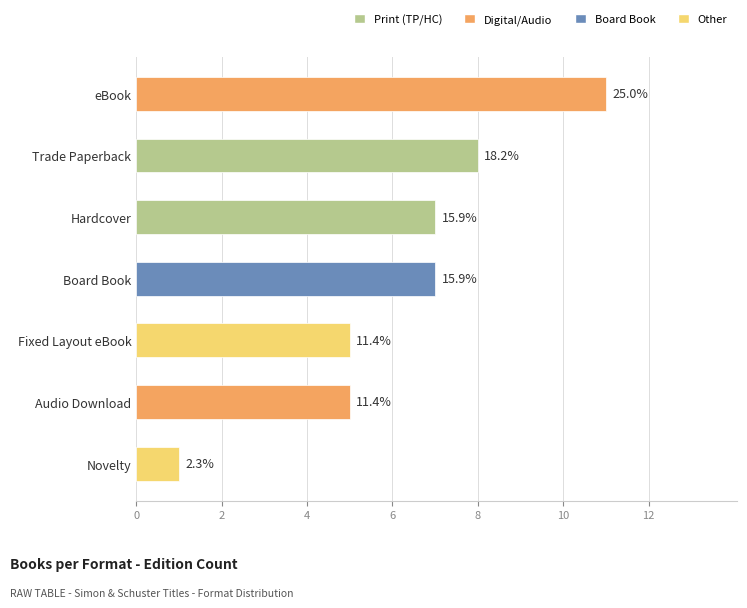

Which category has the lowest value across all series?

Novelty